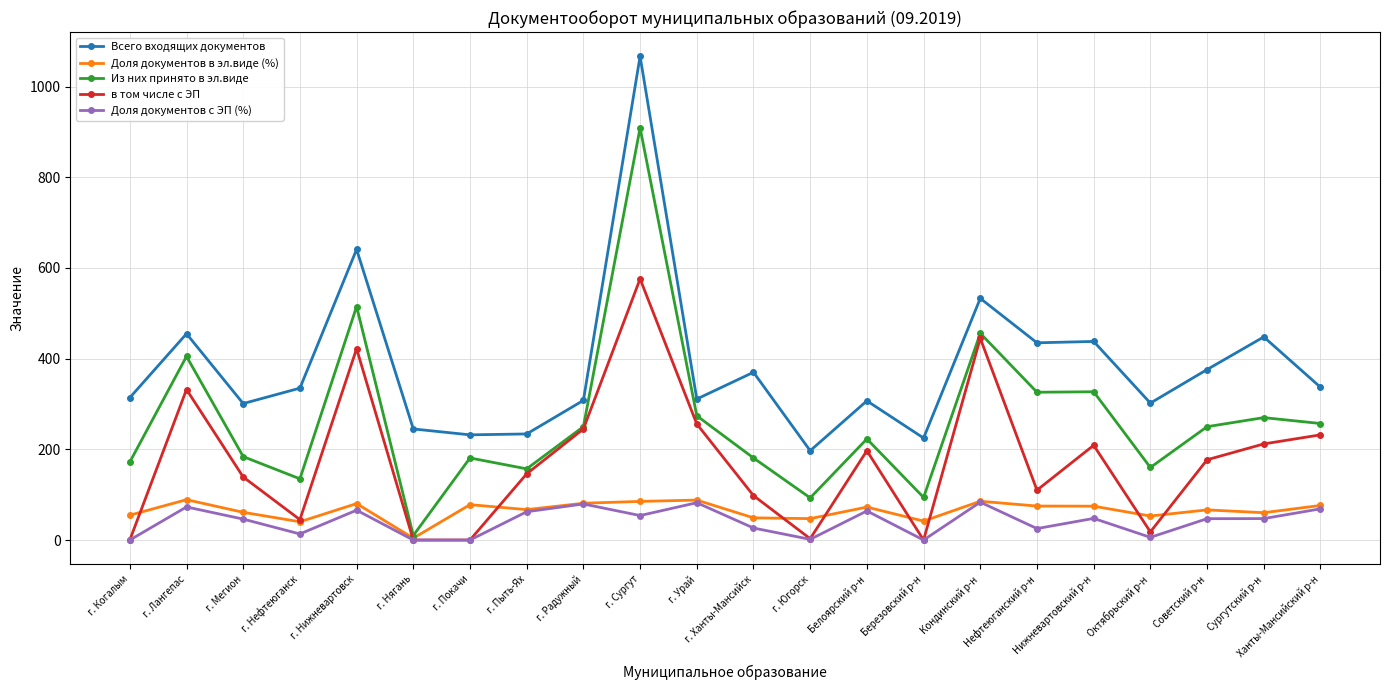

In Всего входящих документов, how many points are lower than both neighbors (excluding endpoints)?

7